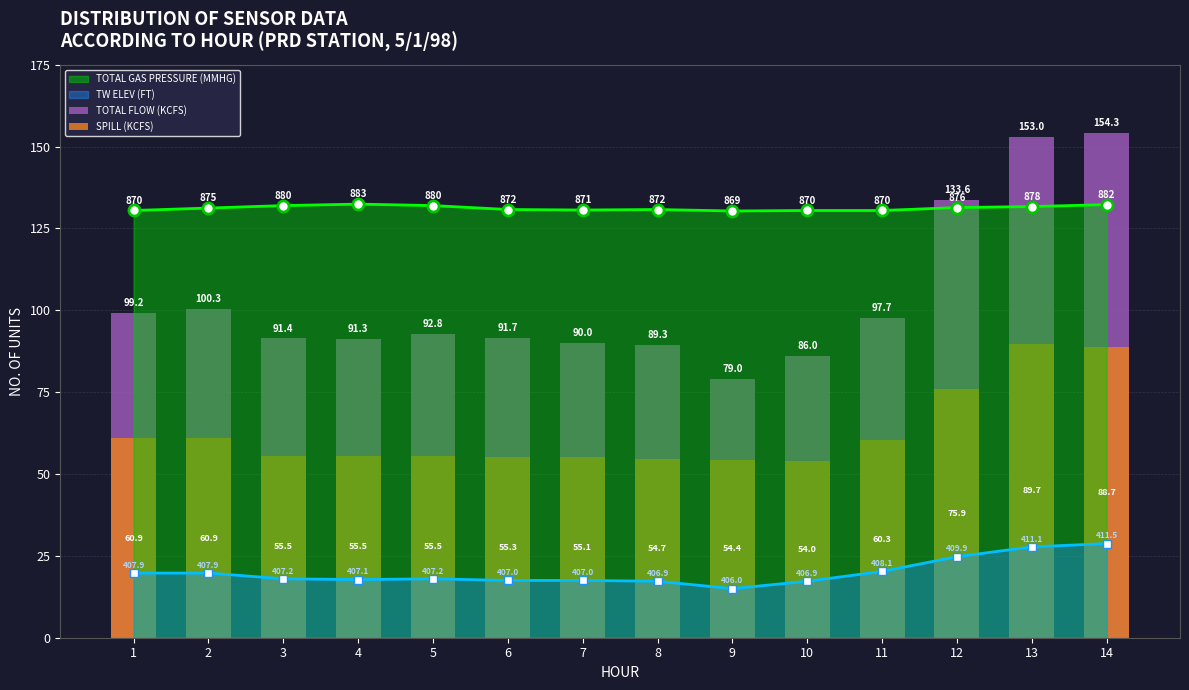

Which series has the largest range (max minus min)?

TOTAL FLOW (KCFS)